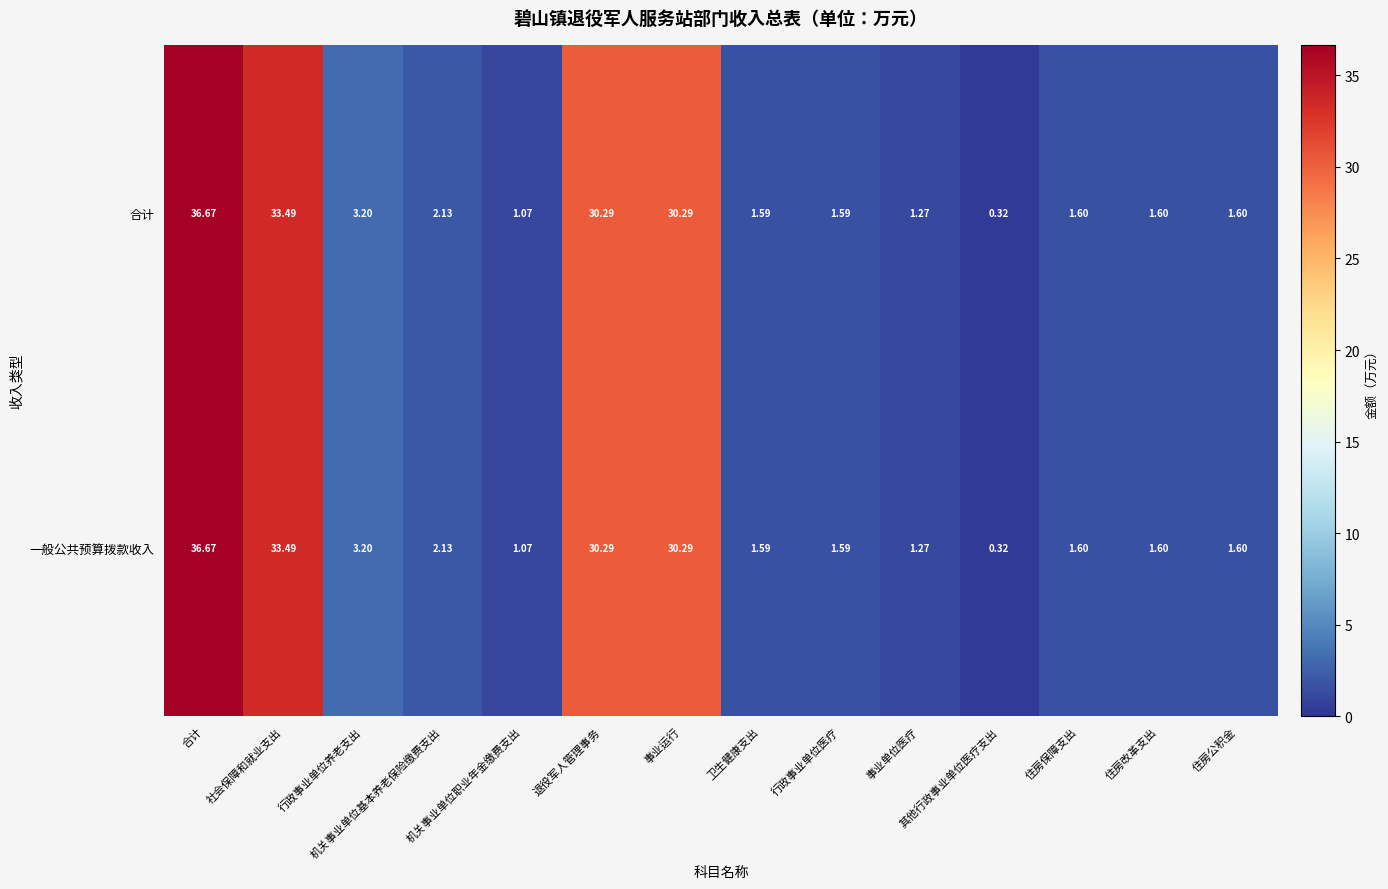

How many categories are shown in the chart?

14